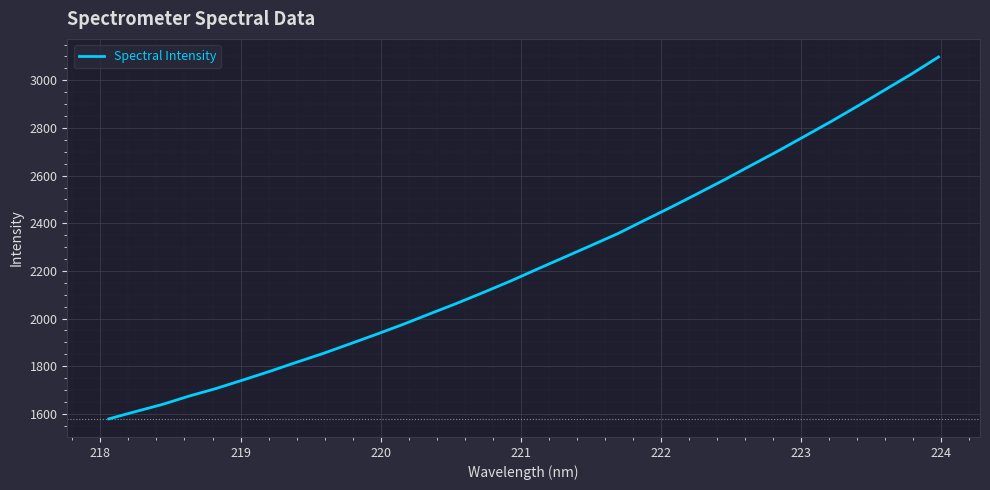

Is this an area chart (filled region under the line)?

No